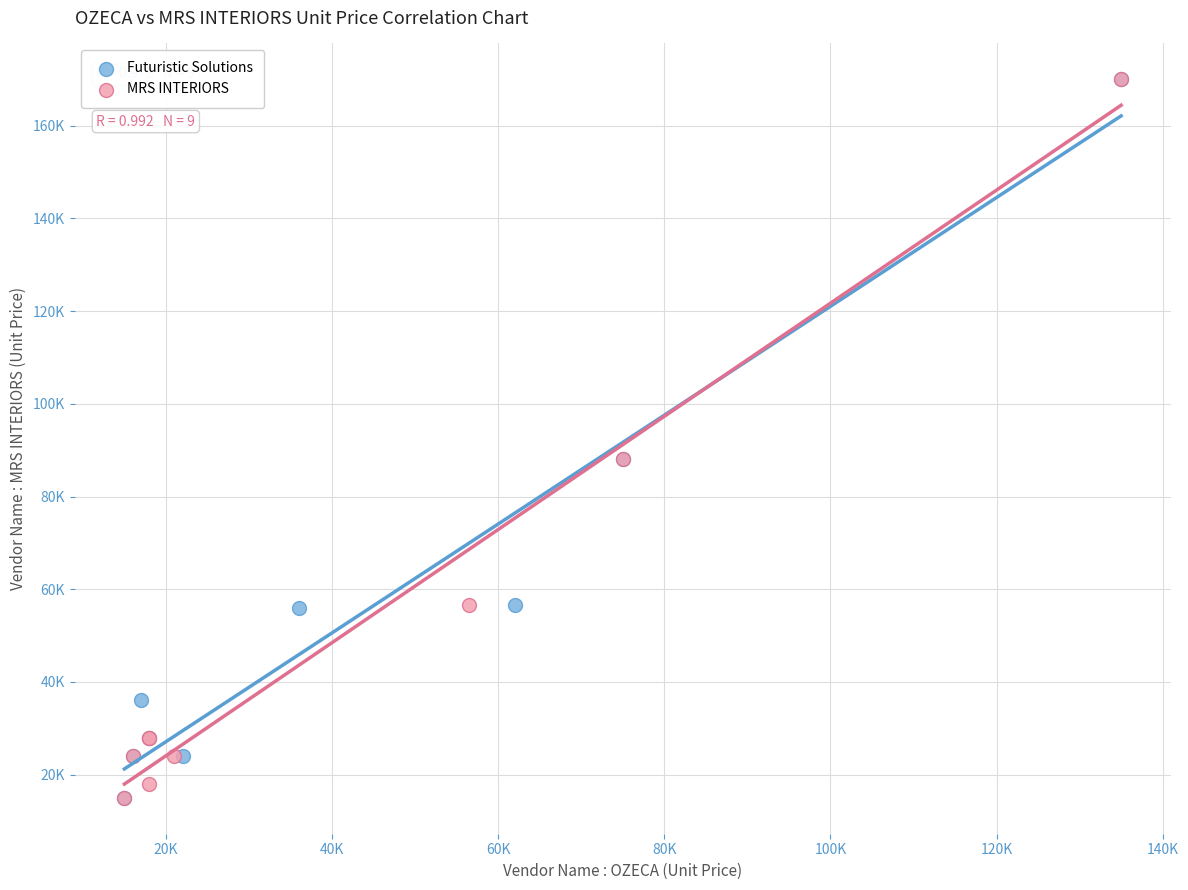

What are all the series names shown in the legend?

Futuristic Solutions, MRS INTERIORS